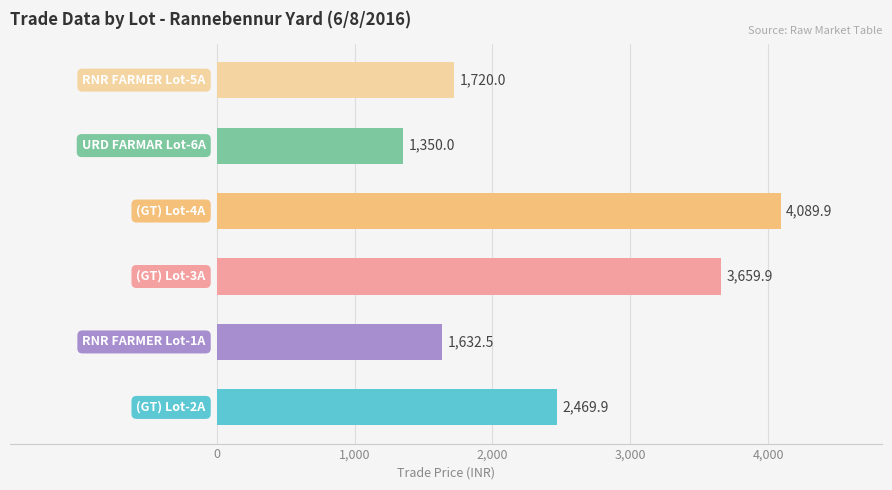

Does the chart contain any negative values?

No